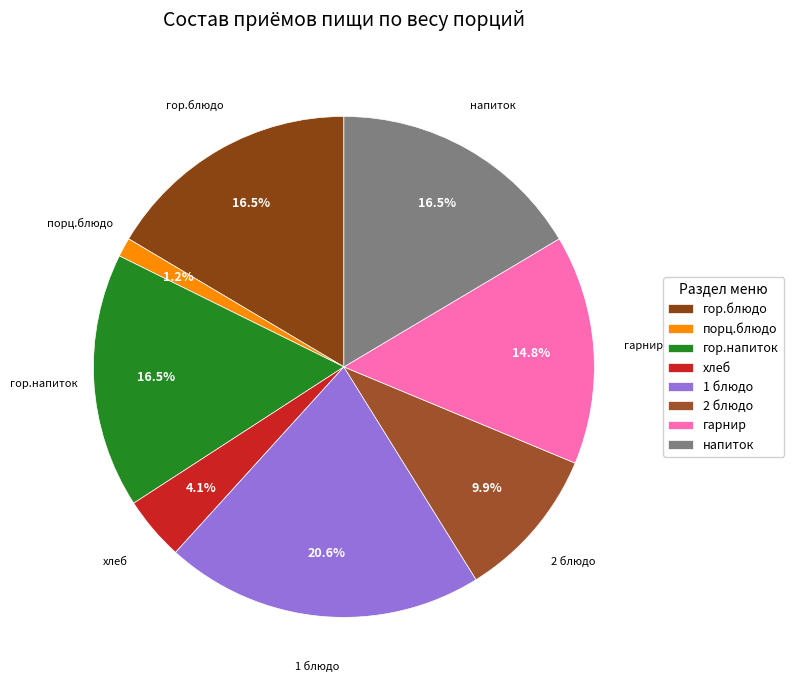

Between 1 блюдо and 2 блюдо, which is larger?

1 блюдо